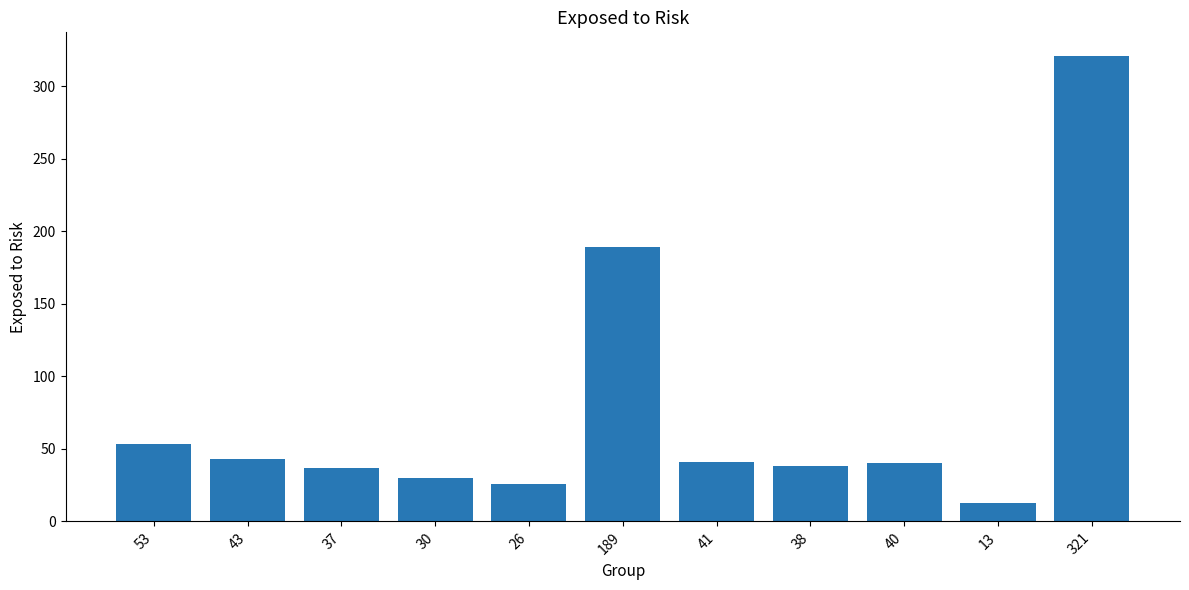

What is the difference between the maximum and second lowest values?

295